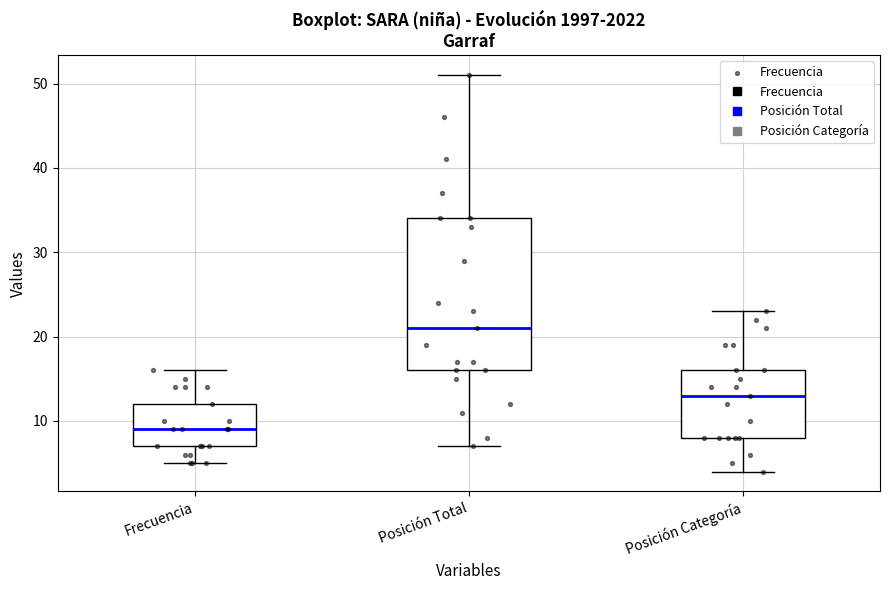

Which box has the highest median line?

Posición Total